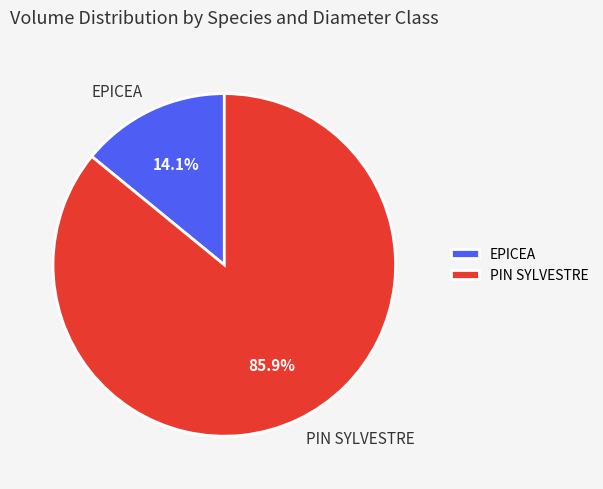

Between EPICEA and PIN SYLVESTRE, which is larger?

PIN SYLVESTRE